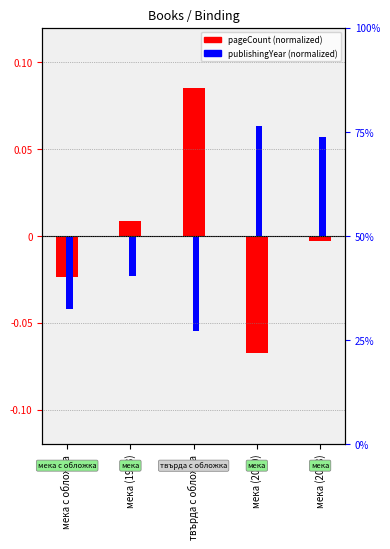

What is the difference between the second highest and minimum values in the pageCount (normalized) series?

0.1